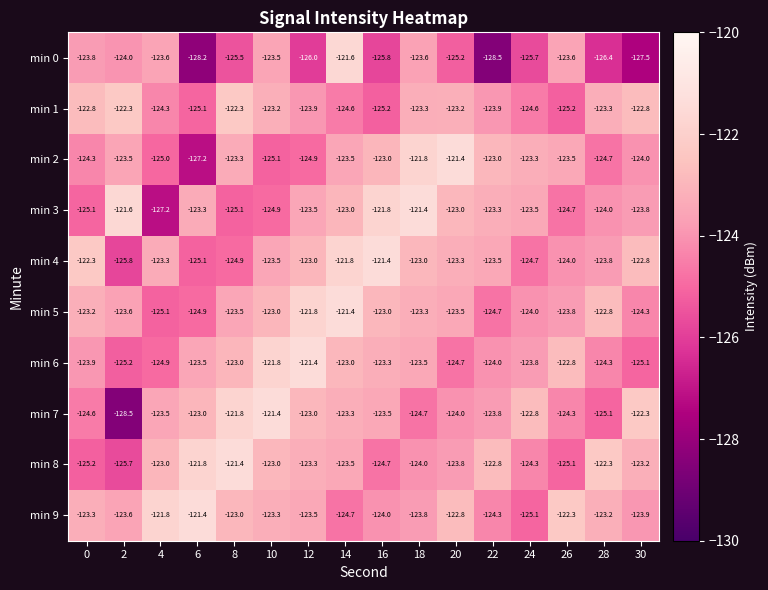

What is the total value across all series at 20?

-1234.9